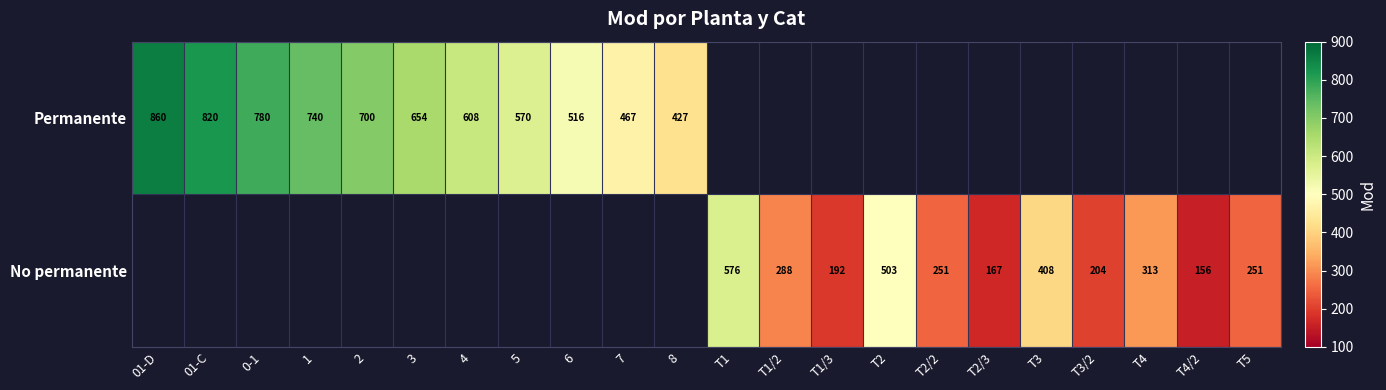

Is it true that Permanente equals 1114 at 3?

False